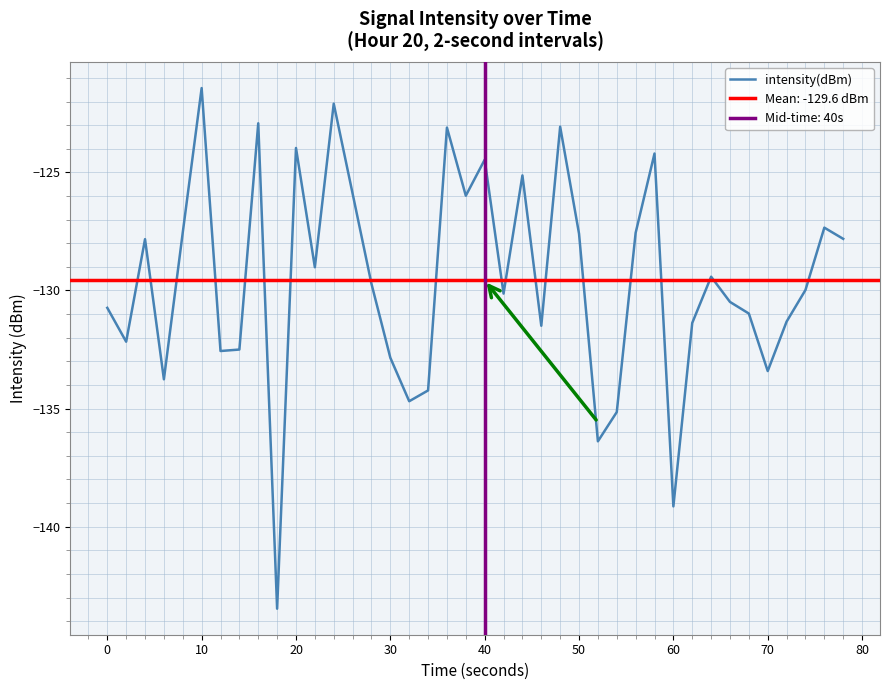

What is the highest value of the intensity(dBm) series?

-121.4